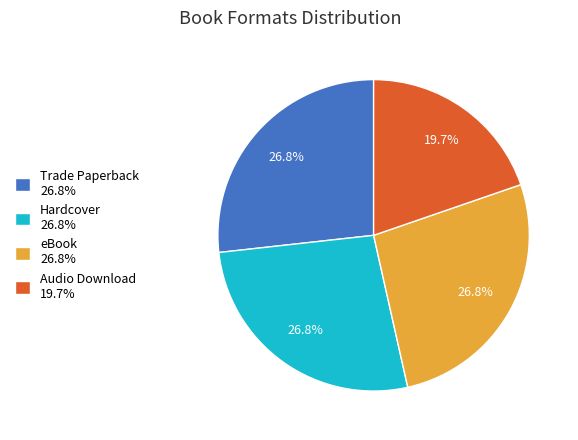

To the nearest percent, what is the average slice percentage?

25%